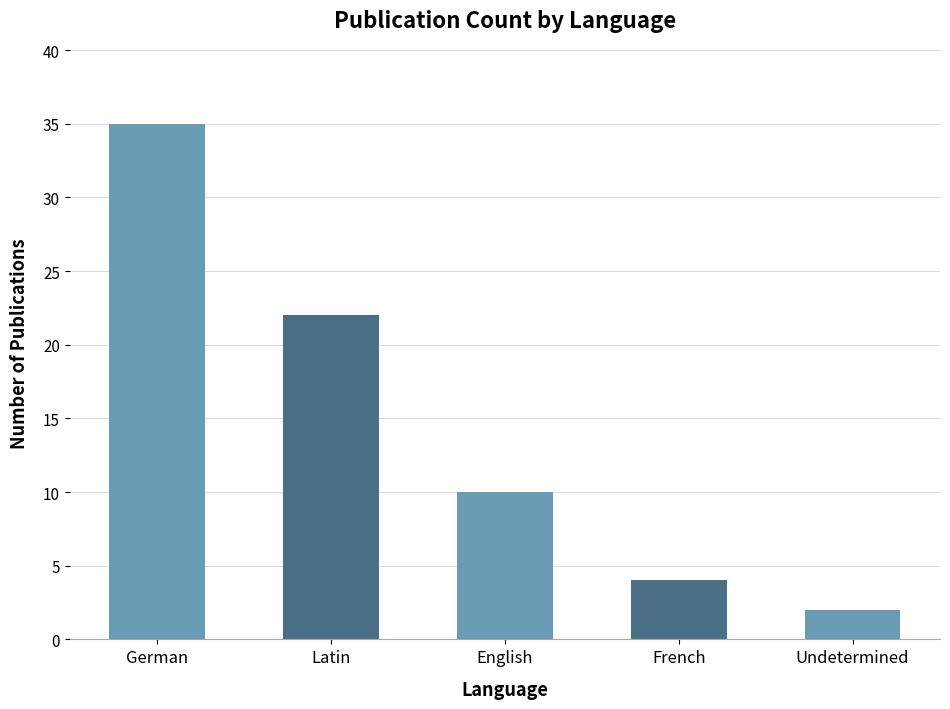

Reading right to left, what are all the values shown in this chart?

2	4	10	22	35